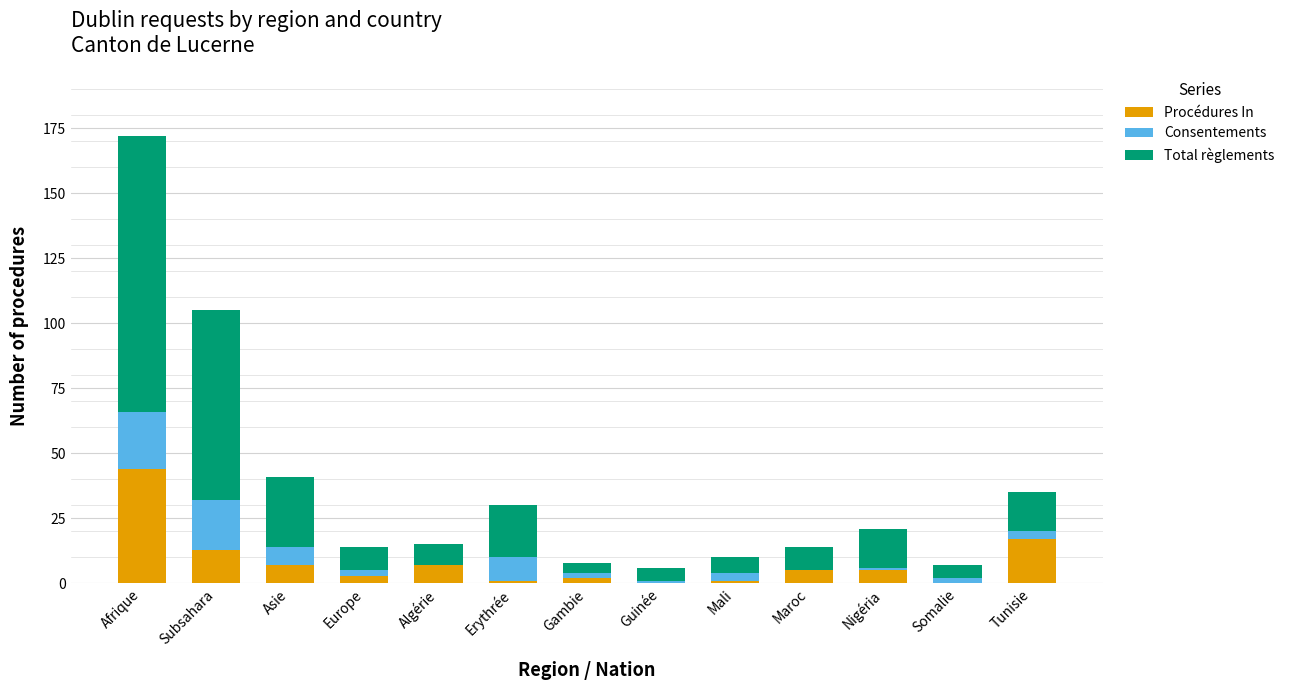

The Procédures In series shows 7 at Asie. True or false?

True